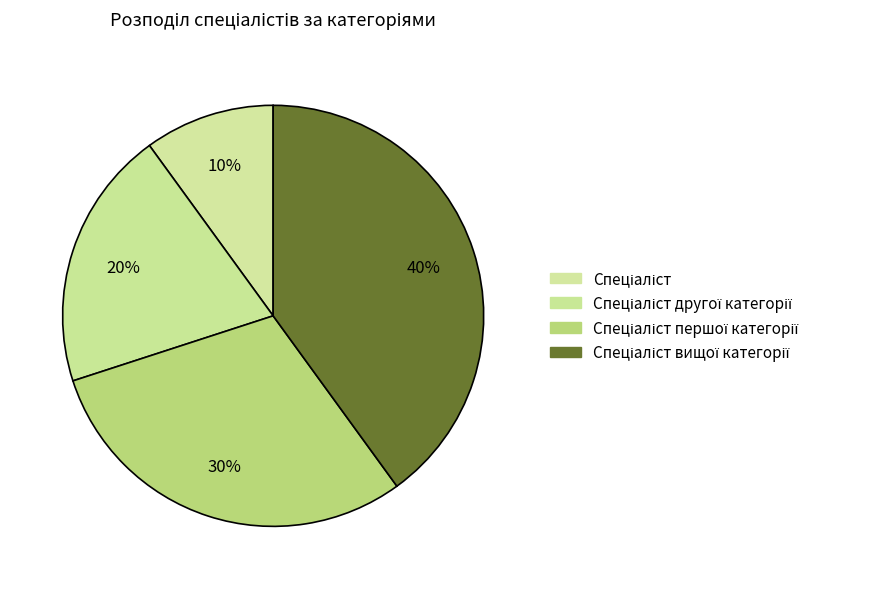

Count the number of slices in the pie.

4